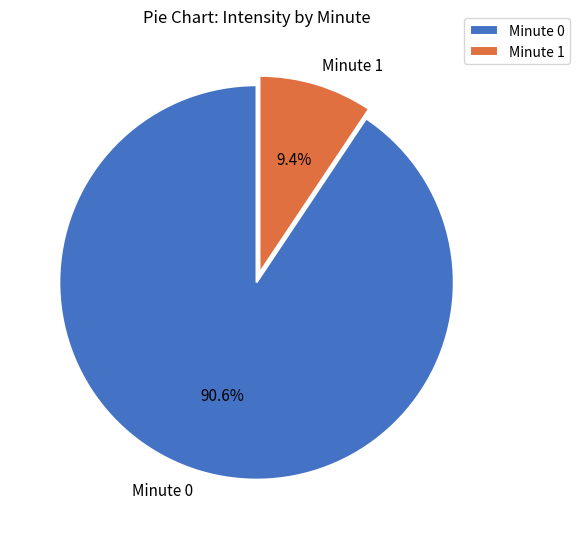

Is there any slice that represents more than half of the pie?

Yes